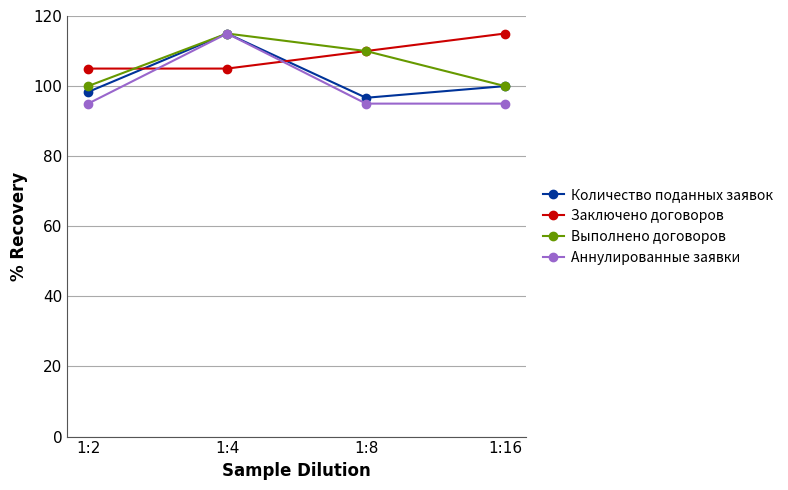

Is it true that Выполнено договоров equals 65.9 at 1:16?

False